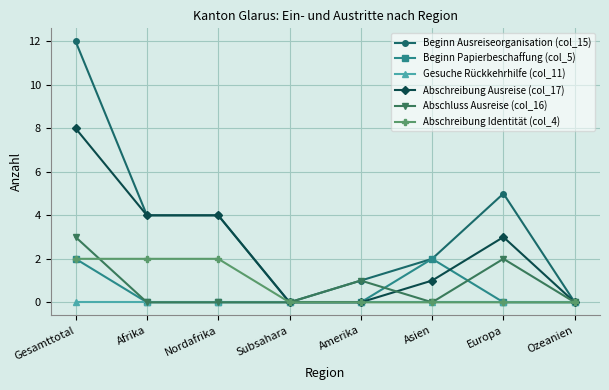

The value of Abschluss Ausreise (col_16) at Ozeanien is 1. True or false?

False